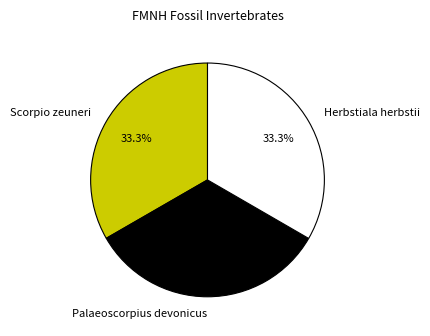

To the nearest percent, what percentage of the pie is Palaeoscorpius devonicus?

33%